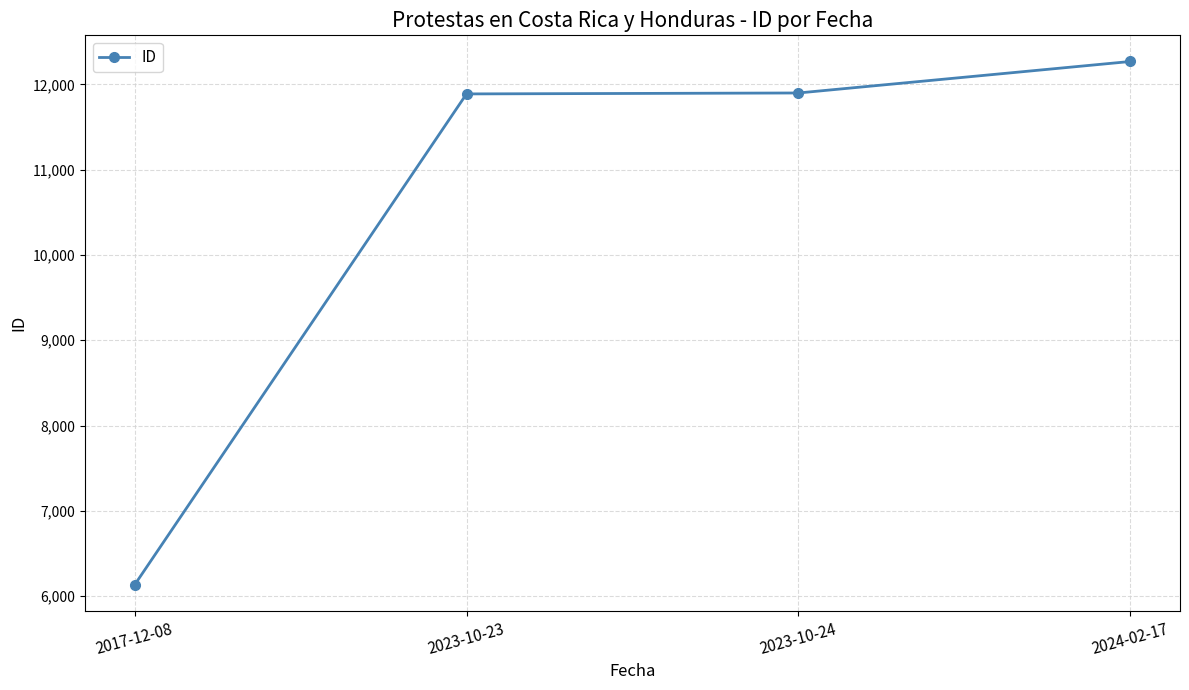

What is the greatest value displayed?

12268